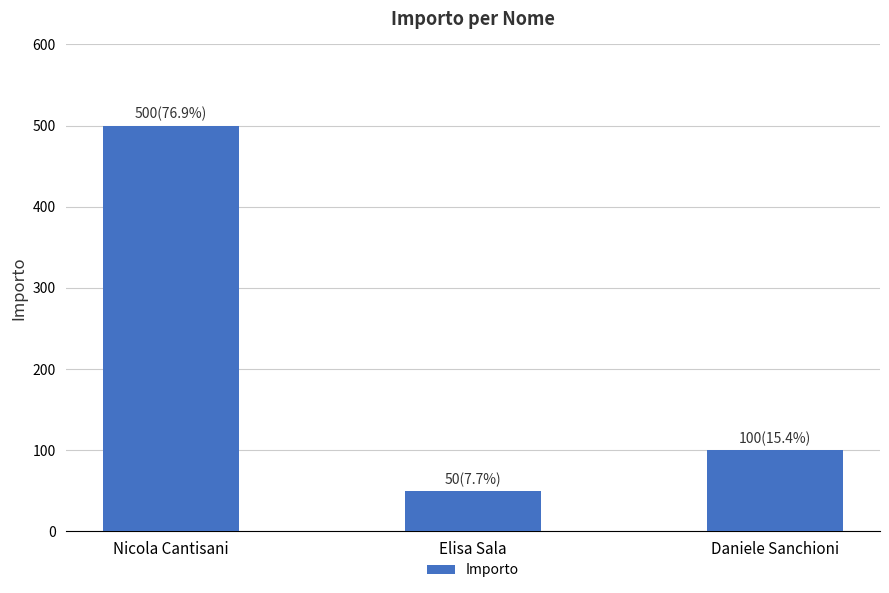

Reading left to right, list all the values displayed in this chart.

500	50	100